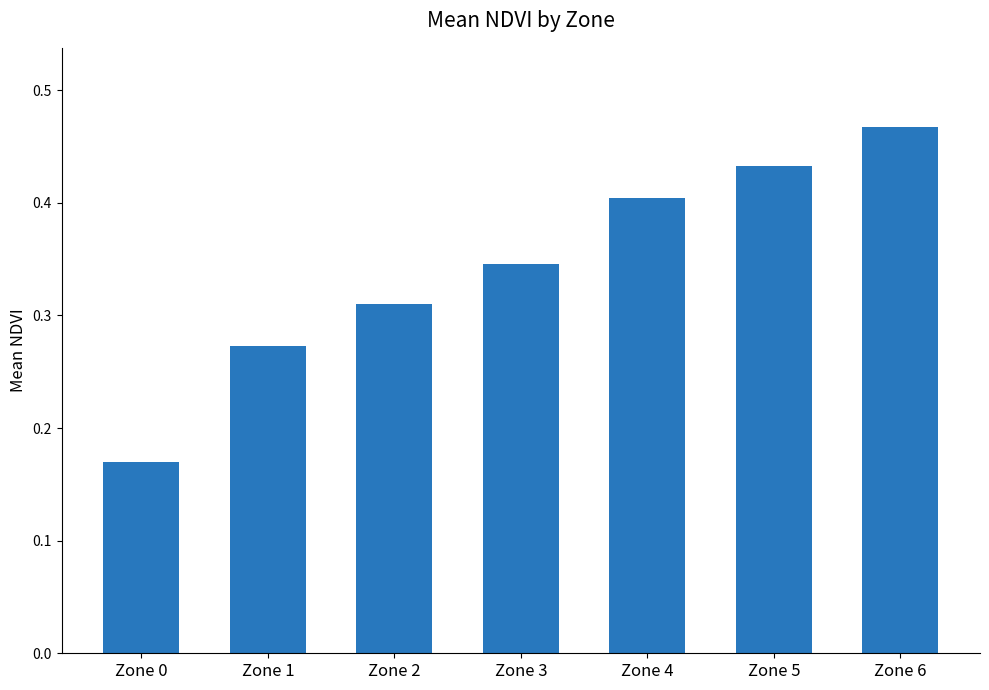

The value at Zone 6 is 0.1. True or false?

False